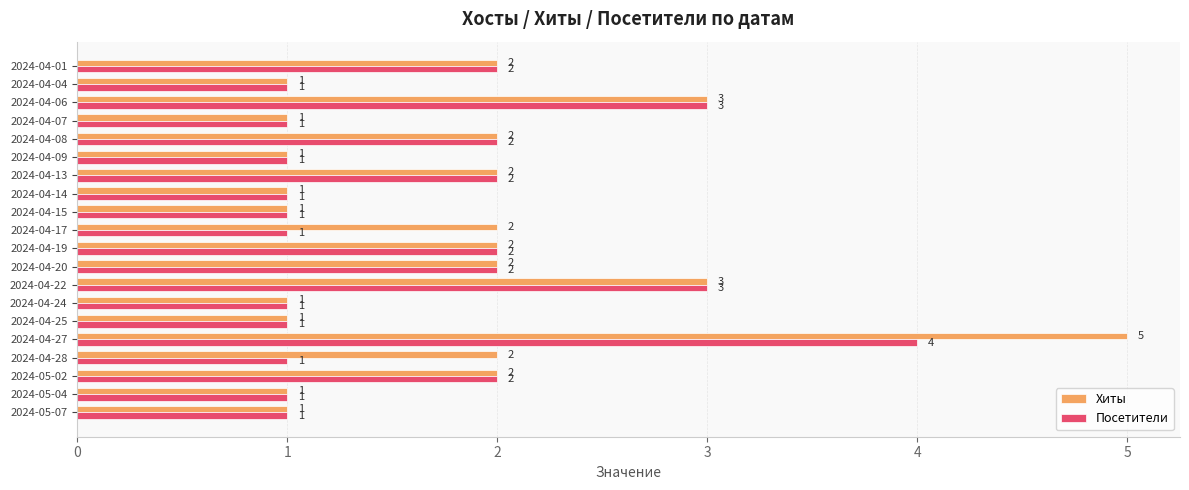

What is the minimum value shown in the chart?

1